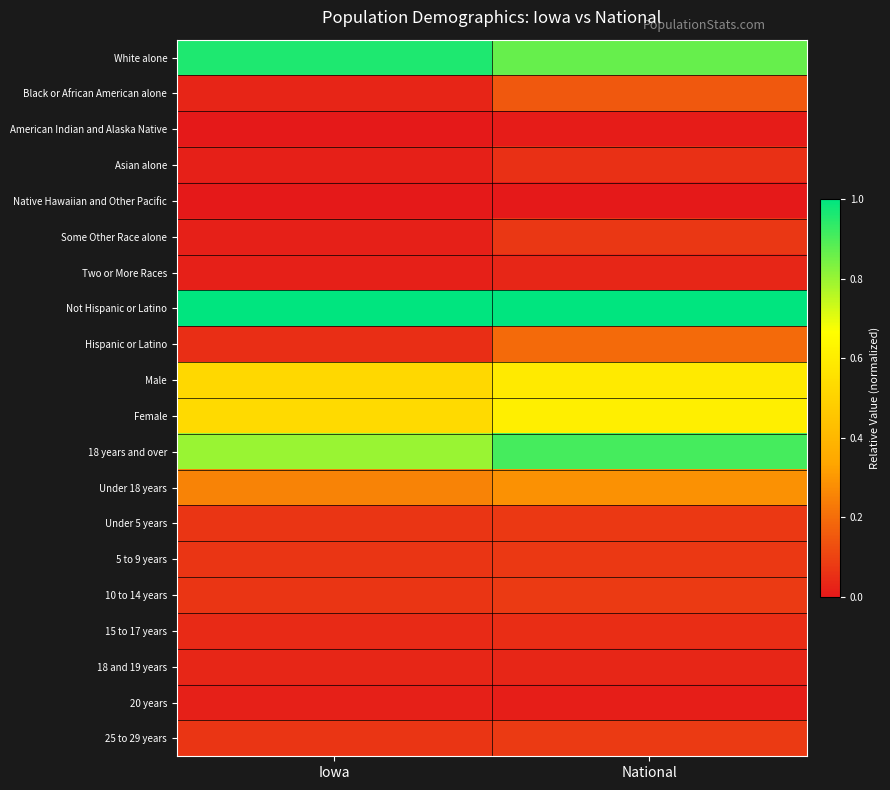

Rank the series by their maximum value, from lowest to highest.

Native Hawaiian and Other Pacific, American Indian and Alaska Native, 20 years, Two or More Races, 18 and 19 years, 15 to 17 years, Asian alone, Some Other Race alone, Under 5 years, 5 to 9 years, 10 to 14 years, 25 to 29 years, Black or African American alone, Hispanic or Latino, Under 18 years, Male, Female, 18 years and over, White alone, Not Hispanic or Latino